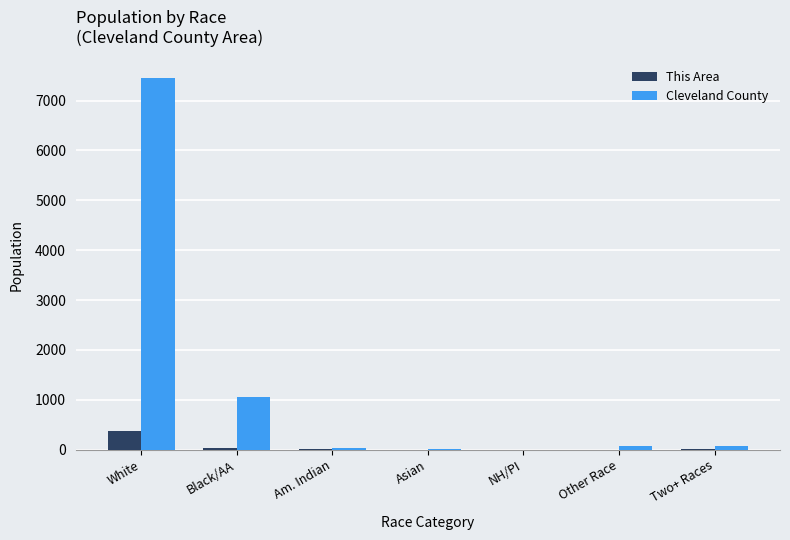

What is the maximum value for Cleveland County?

7452